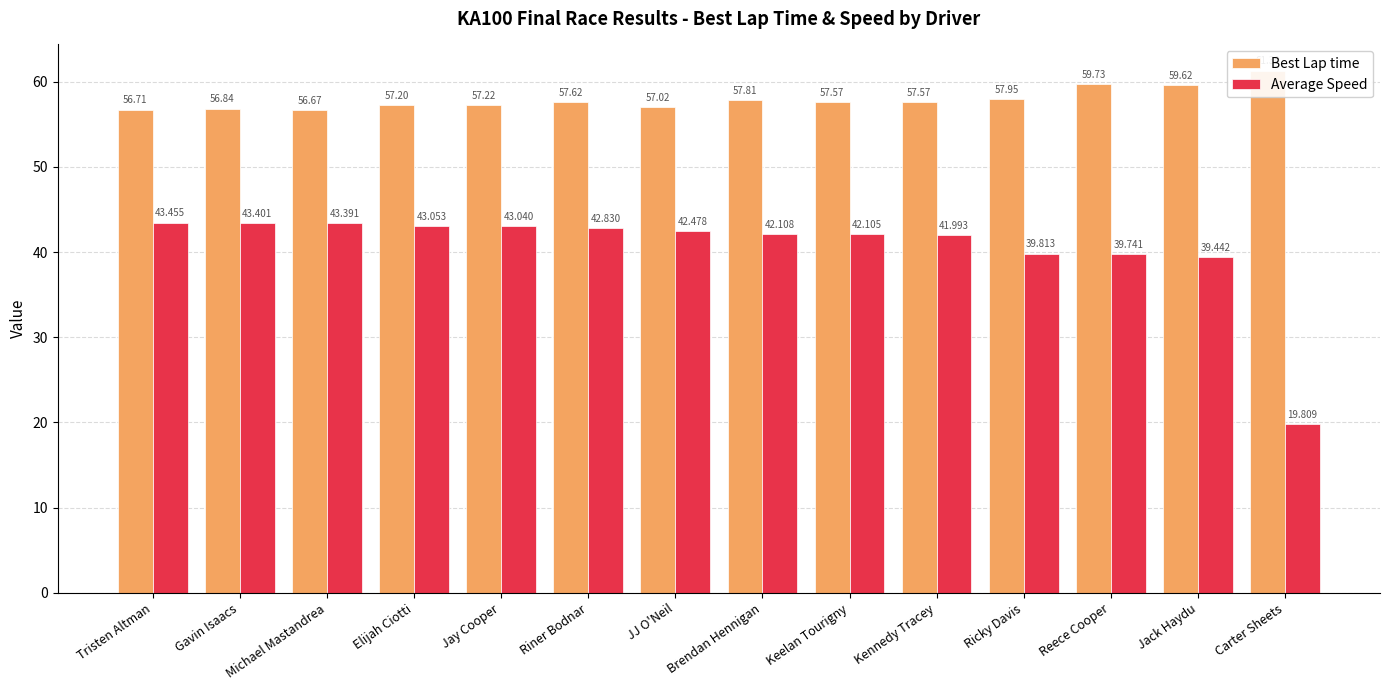

How many data points in Best Lap time are above 57?

11